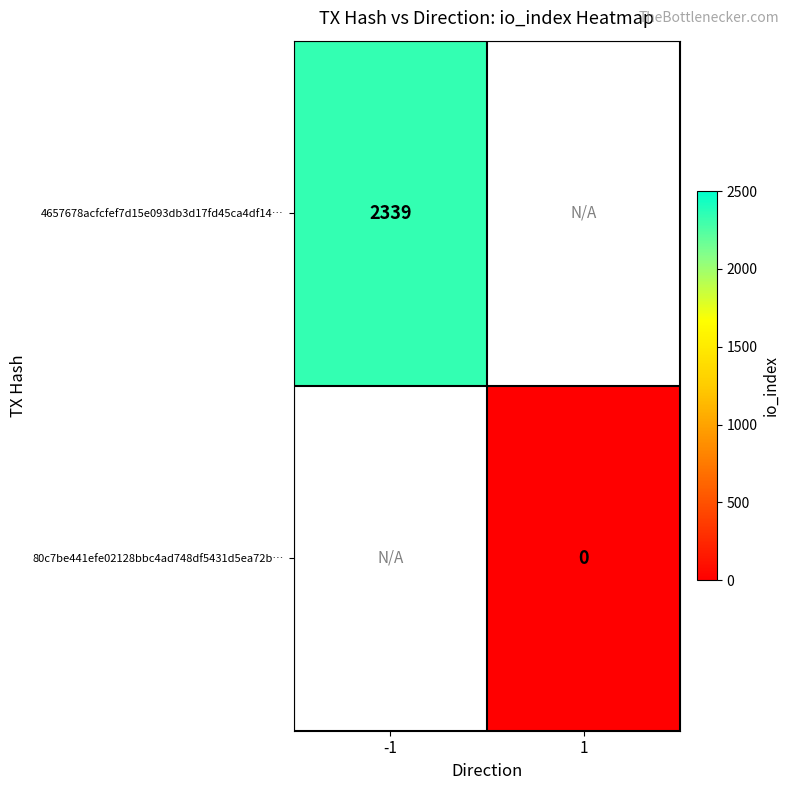

The 4657678acfcfef7d15e093db3d17fd45ca4df14… series shows 2339 at -1. True or false?

True